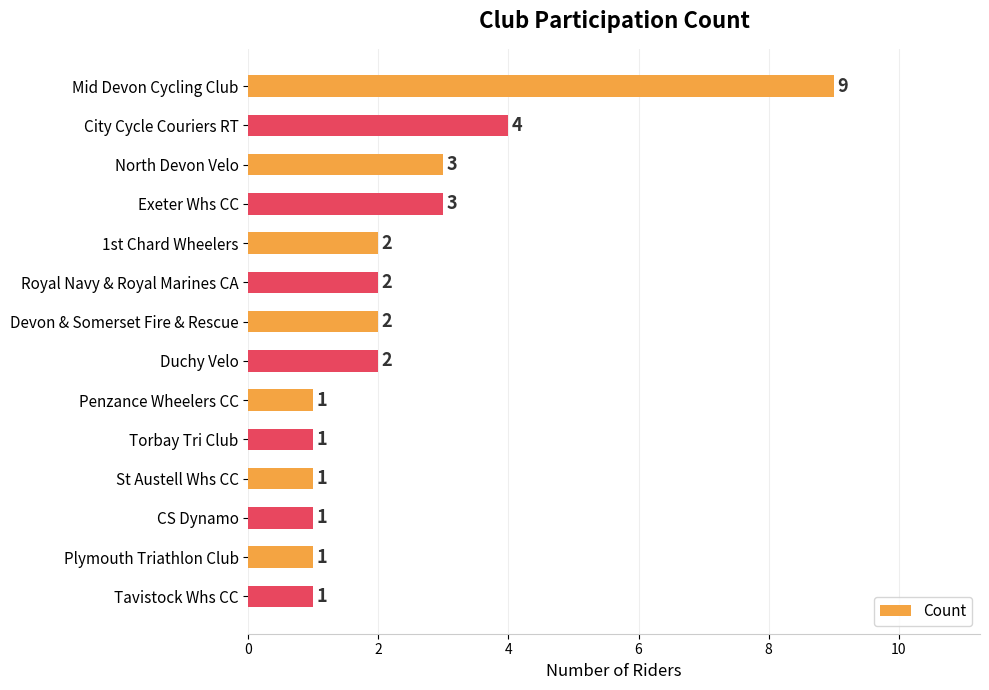

What is the ratio of the value at 1st Chard Wheelers to the value at Tavistock Whs CC?

2.0